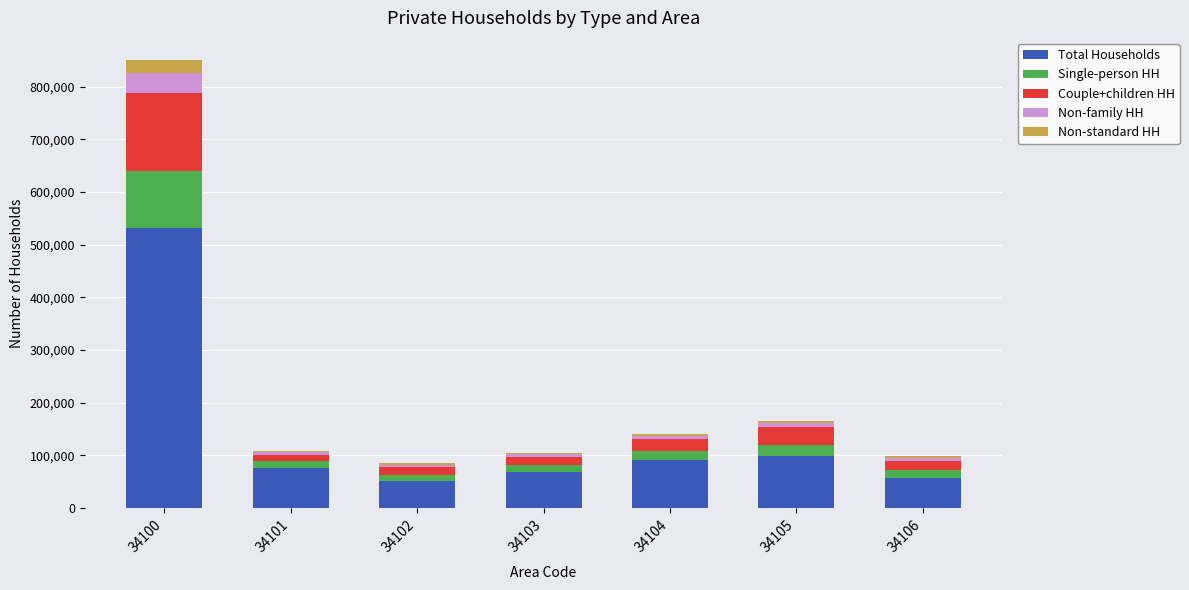

What is the maximum value for Total Households?

530948